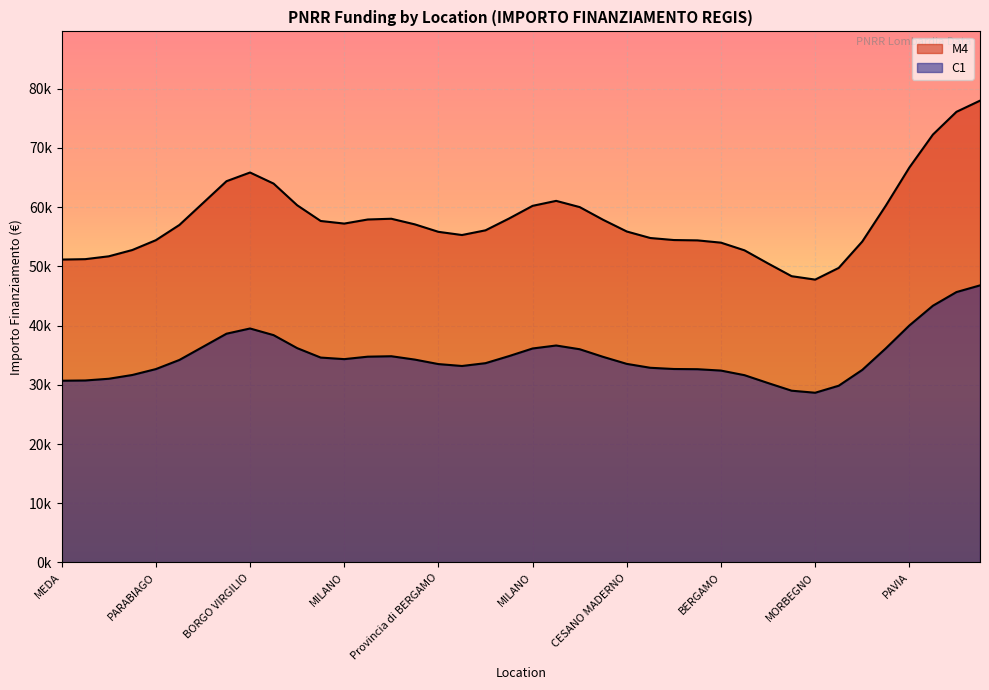

True or false: C1 has a value of 14847.3 at LUINO.

False